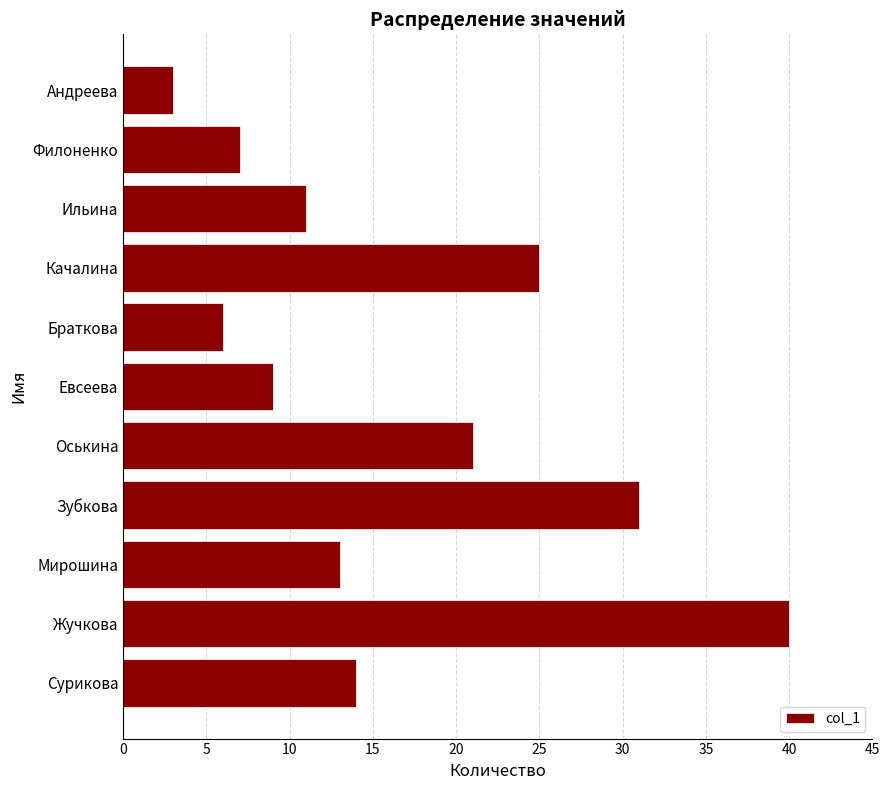

What is the difference between the second highest and second lowest values?

25